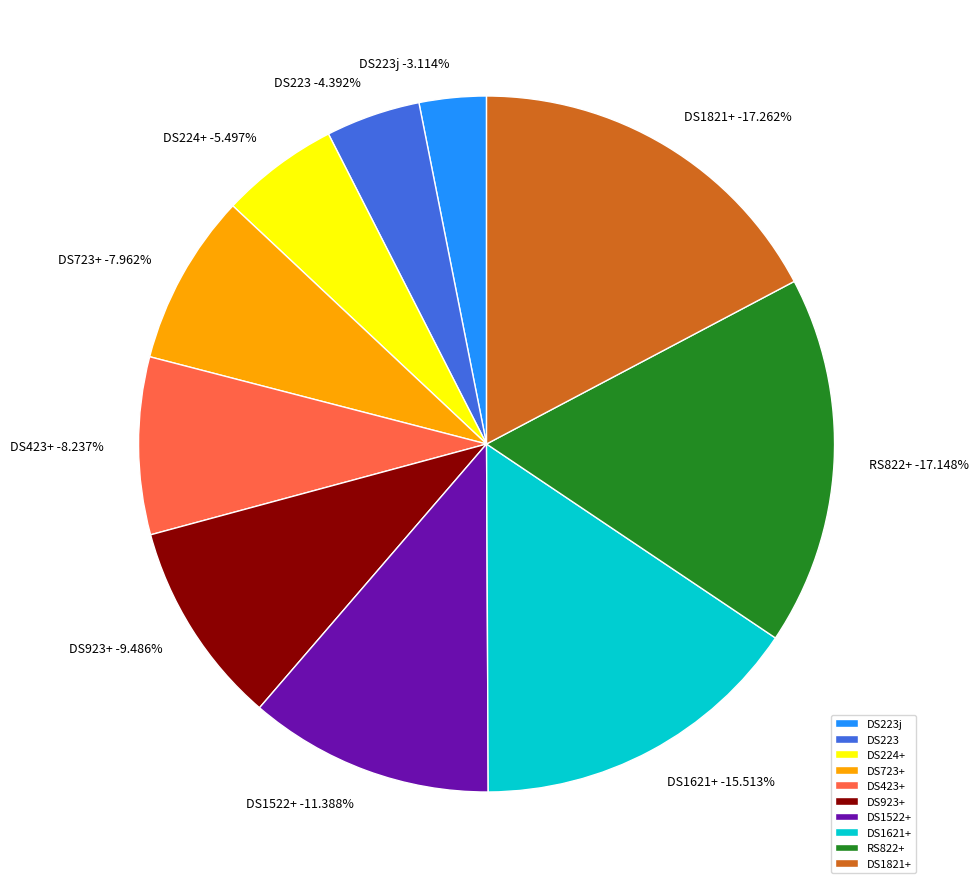

Count the number of slices in the pie.

10